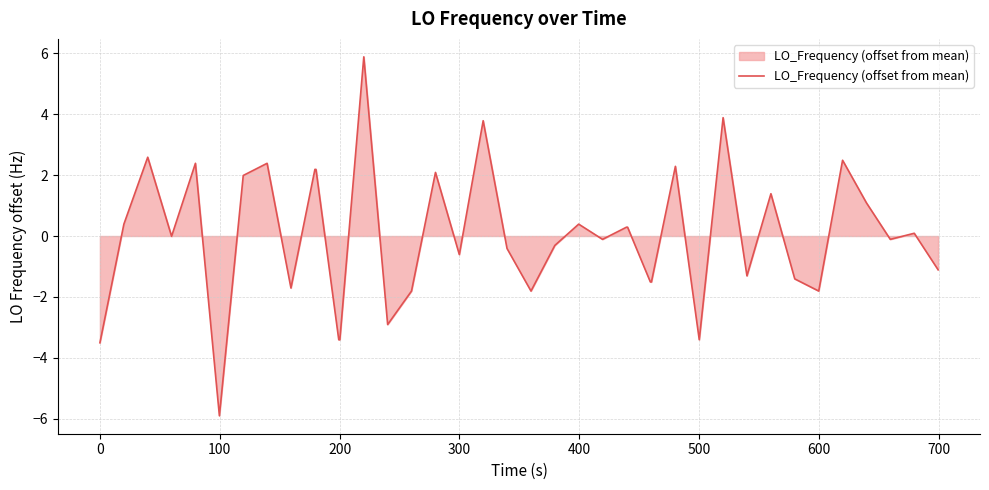

Does the chart have visible grid lines?

Yes